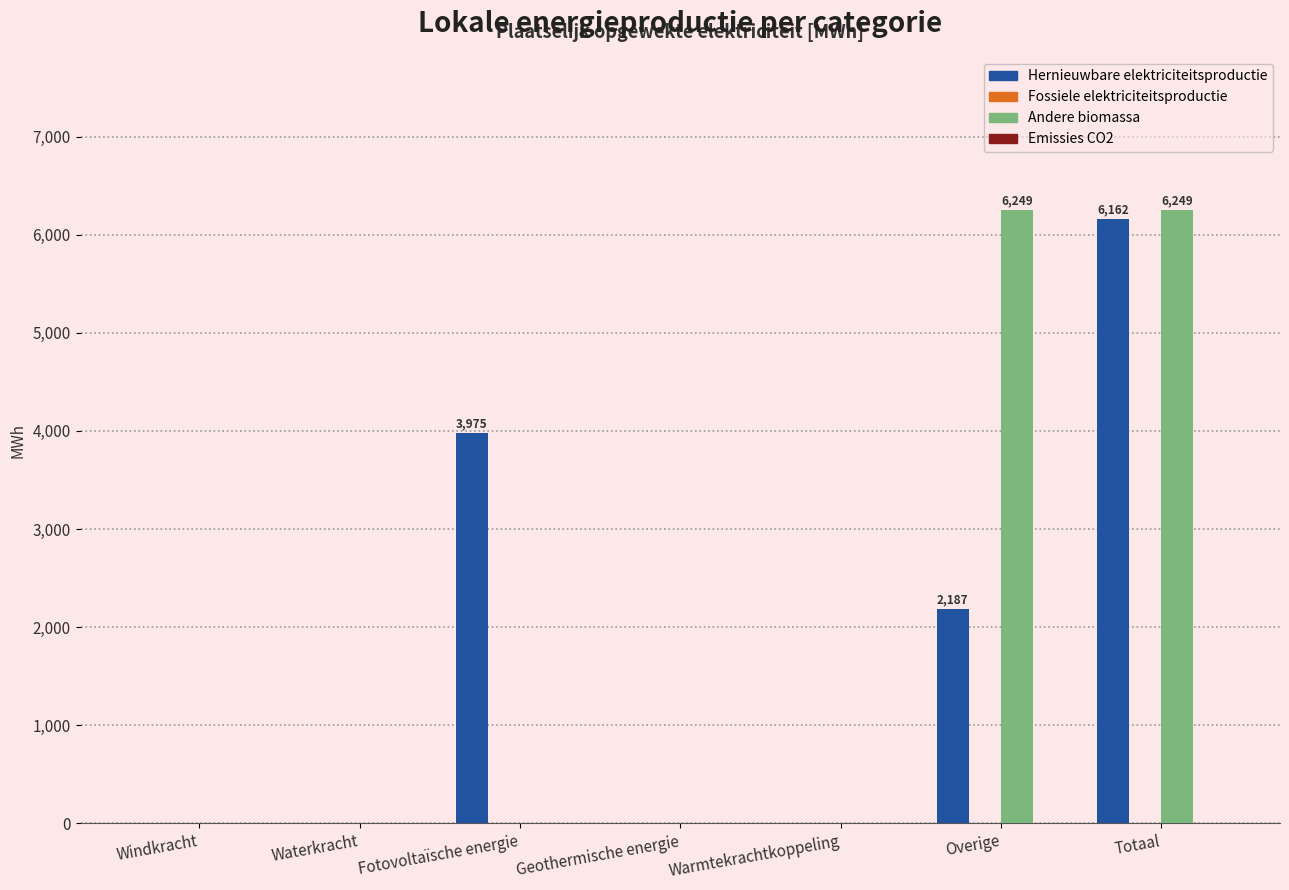

What is the approximate value of Hernieuwbare elektriciteitsproductie at Overige?

2187.0